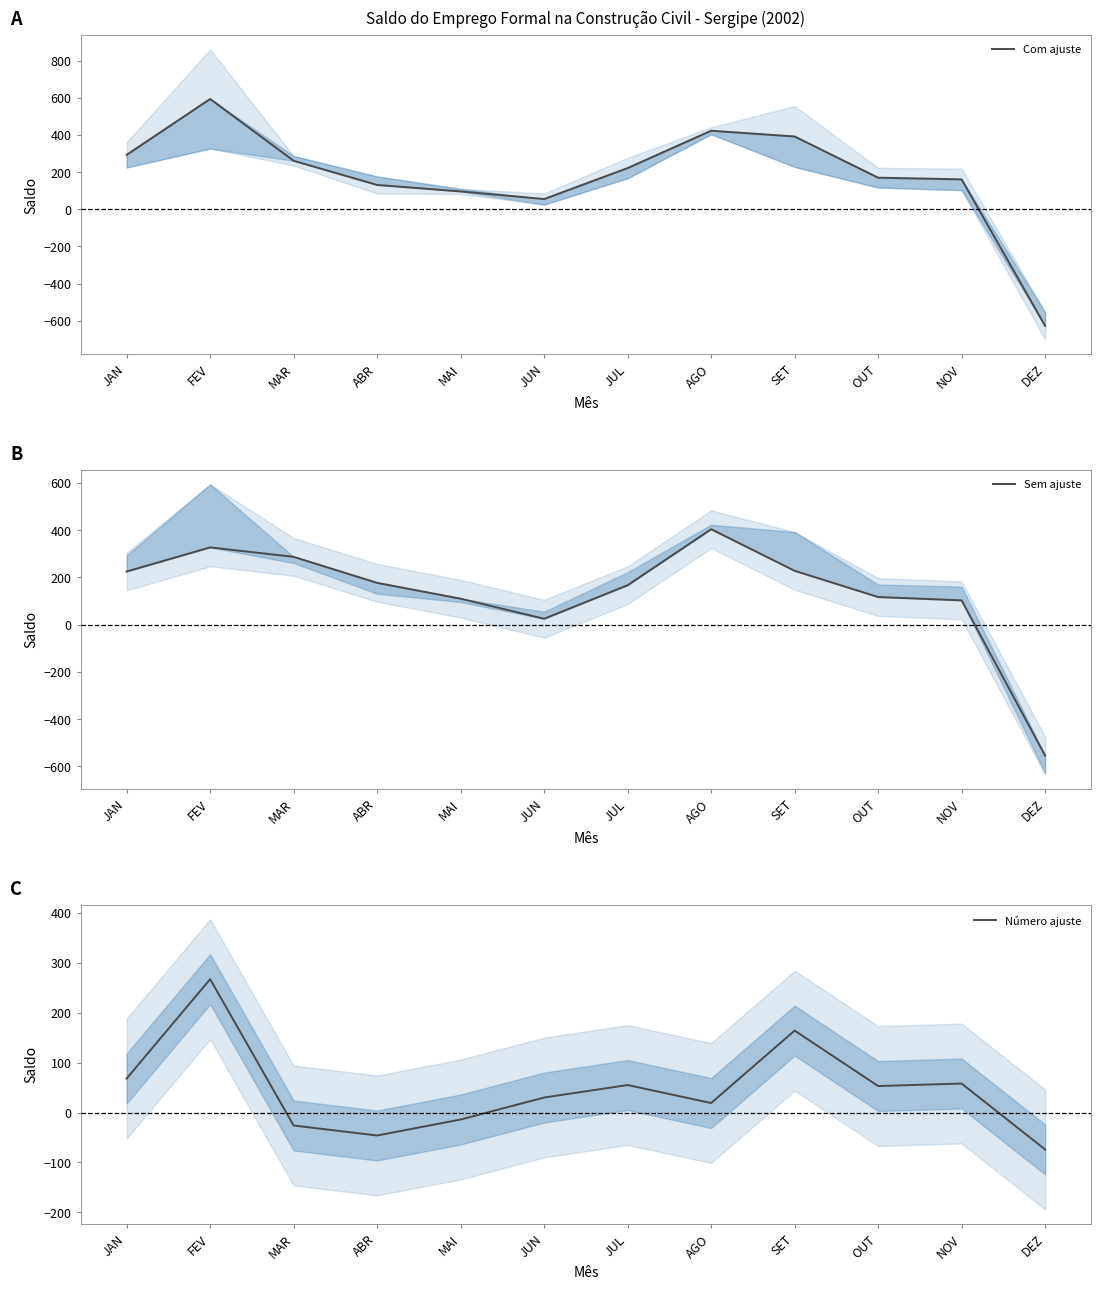

Where is Com ajuste nearest to the value -17?

JUN